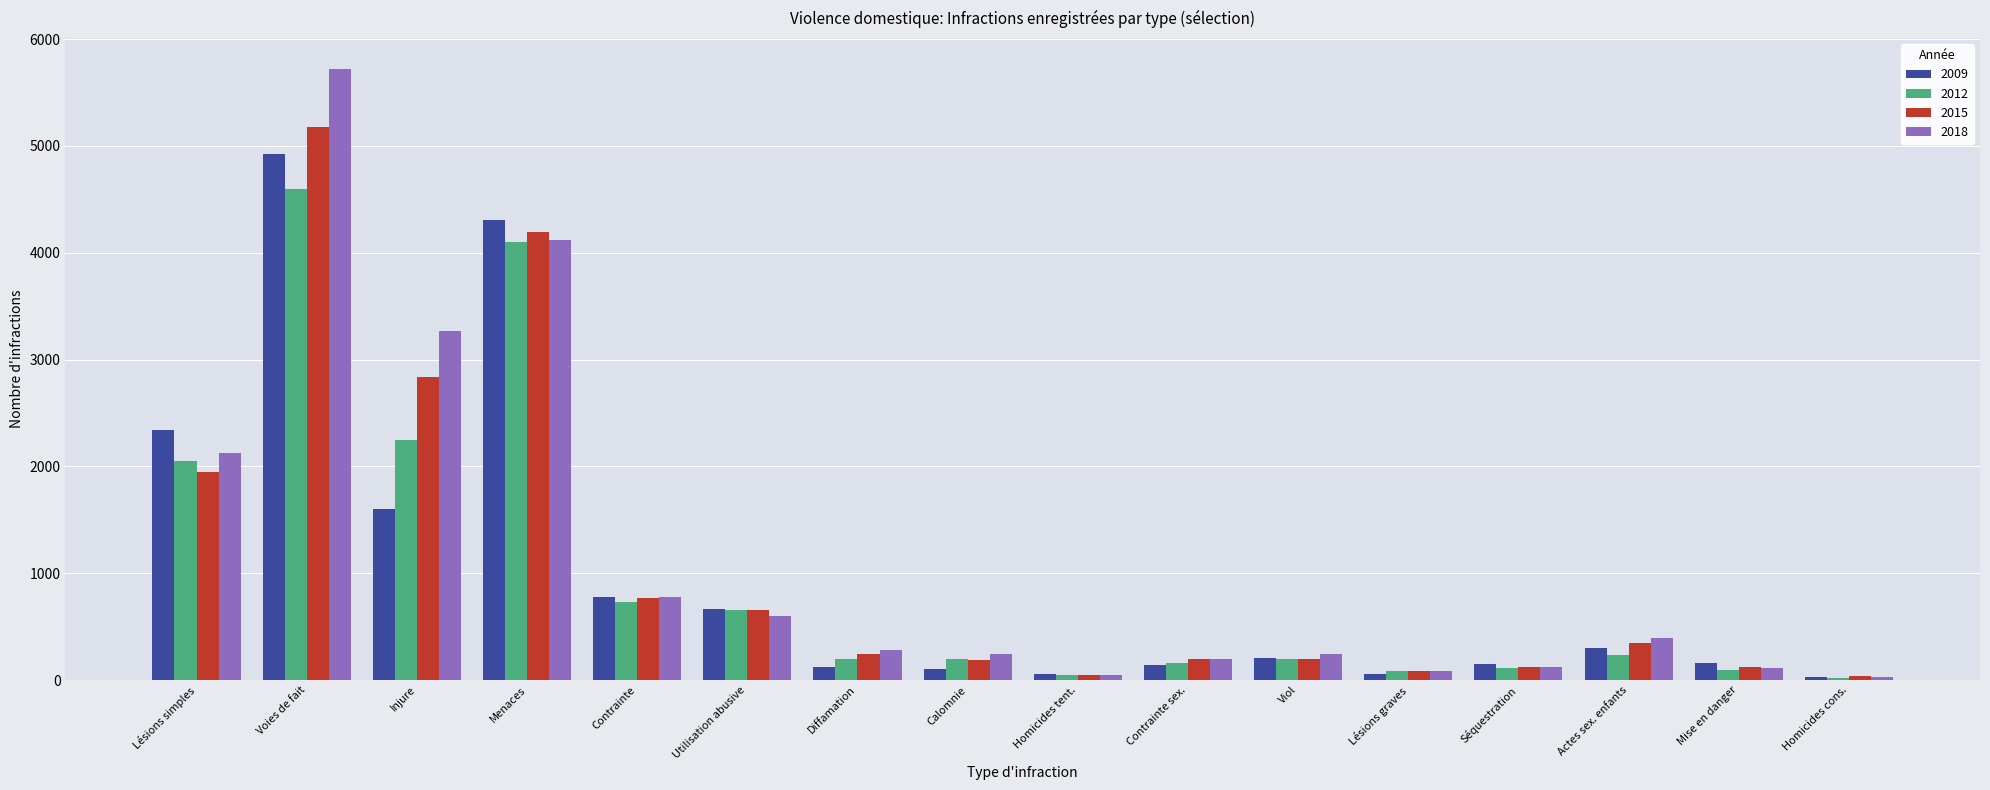

Which category has the highest value in the 2018 series?

Voies de fait